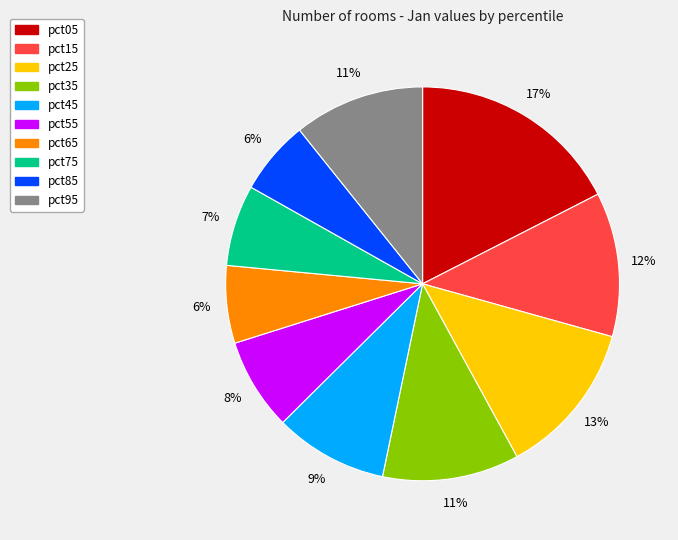

Which has a higher value, pct95 or pct45?

pct95